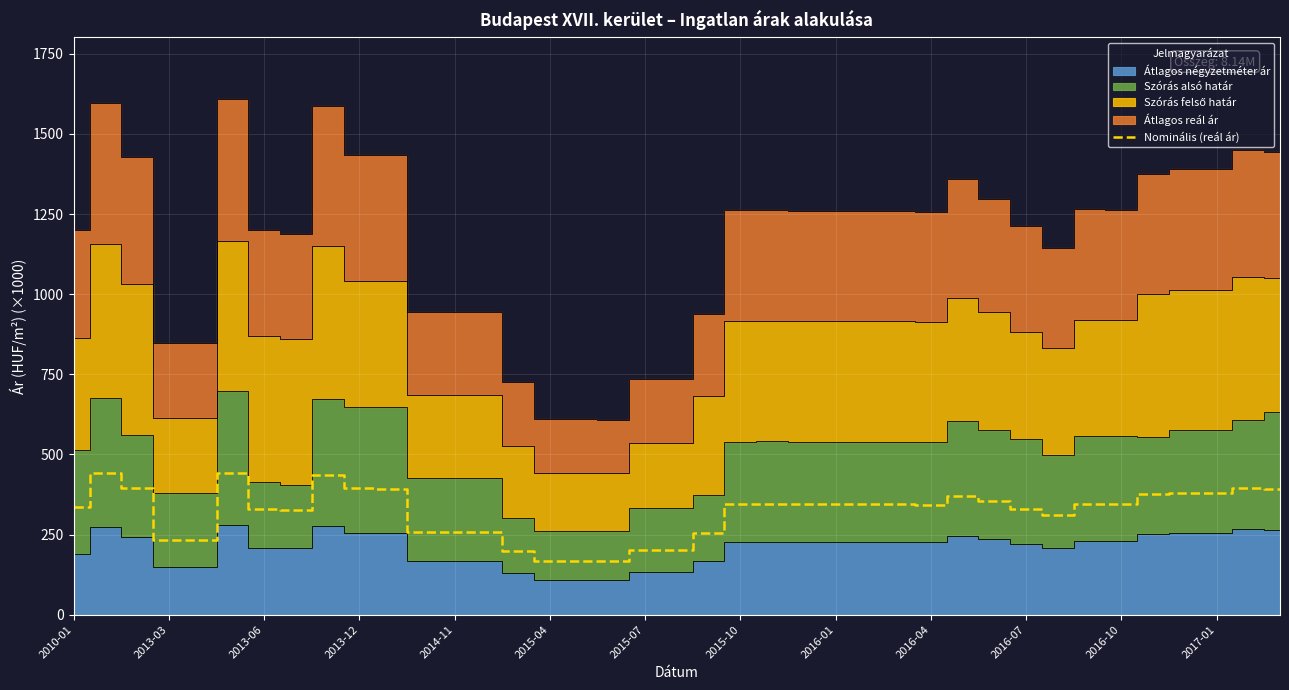

What is the maximum value for Nominális (reál ár)?

443.0